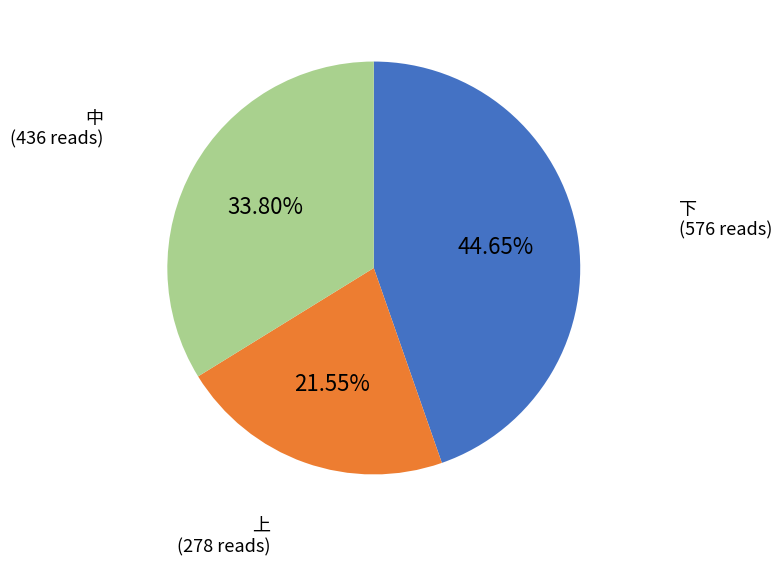

How many slices are in this pie chart?

3